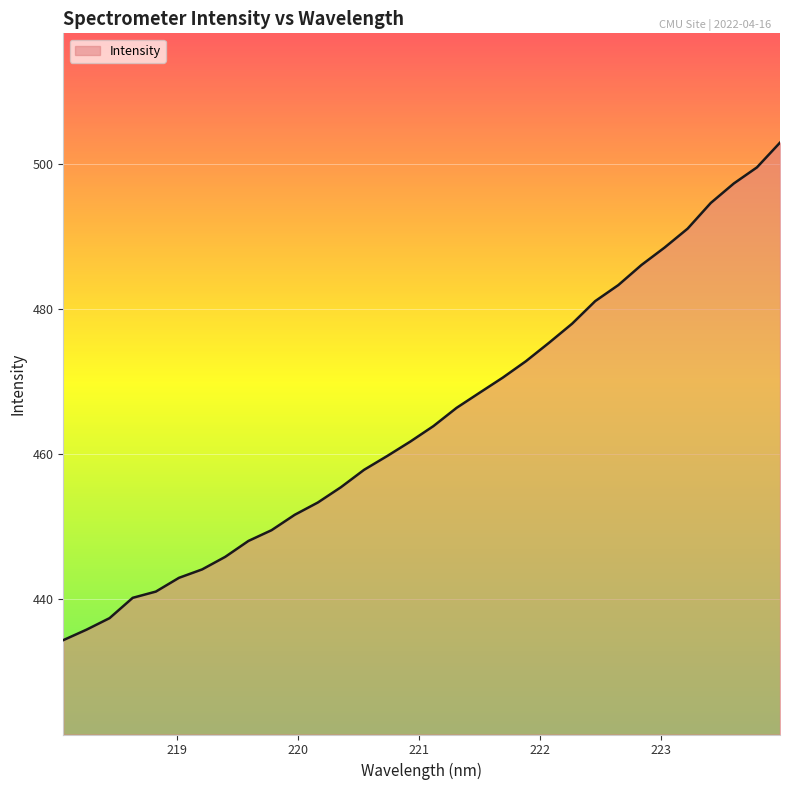

What is the maximum value shown in the chart?

503.0